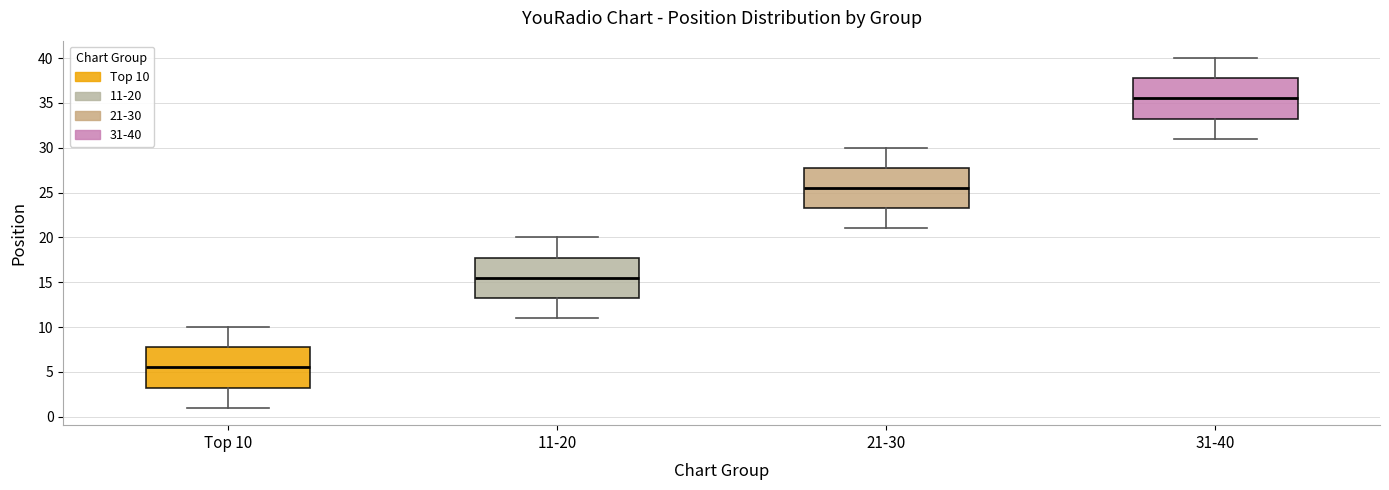

Reading left to right, transcribe this box plot: for each box, give where its median line is, the range the box spans, and where its two whiskers end, as read against the y-axis. The values are not printed on the chart, so give them approximately, as read against the axis.

Top 10: median 5.5, box 3.5 to 8.0, whiskers 1.0 to 10.0
11-20: median 15.5, box 13.5 to 18.0, whiskers 11.0 to 20.0
21-30: median 25.5, box 23.5 to 28.0, whiskers 21.0 to 30.0
31-40: median 35.5, box 33.5 to 38.0, whiskers 31.0 to 40.0